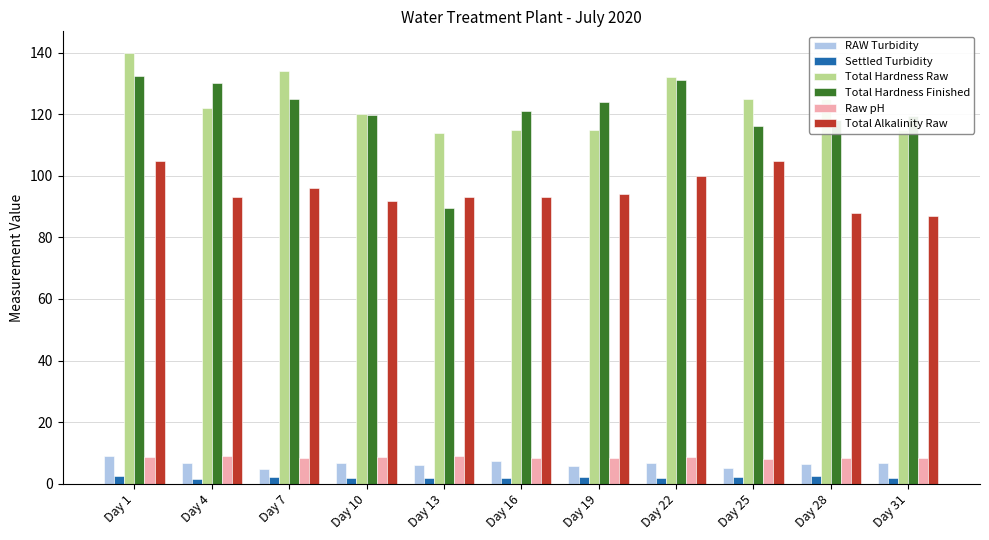

What is the value of the Total Hardness Raw bar at the 7th from the left?

115.0